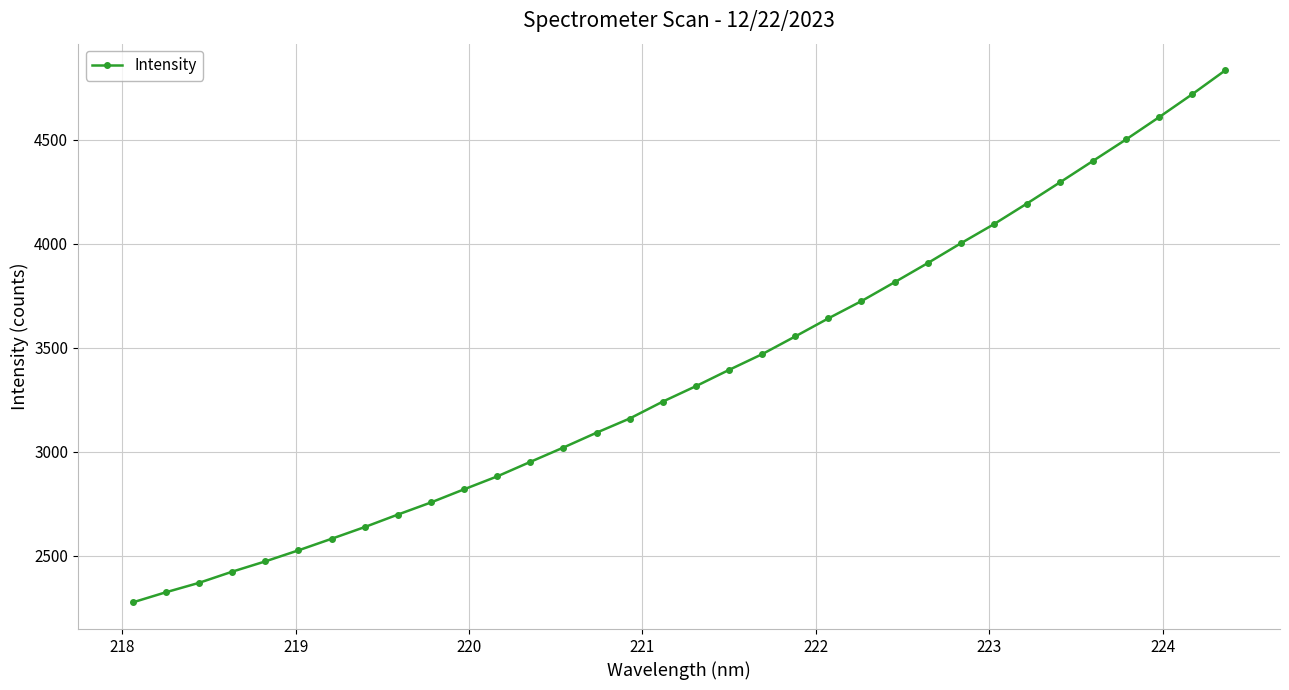

Is this an area chart (filled region under the line)?

No